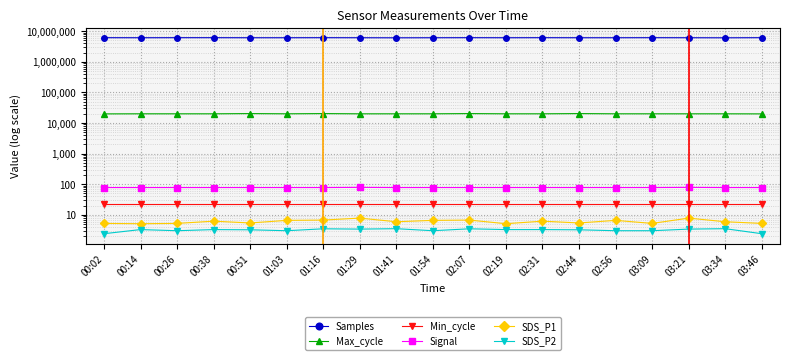

How many lines are shown in the chart?

6